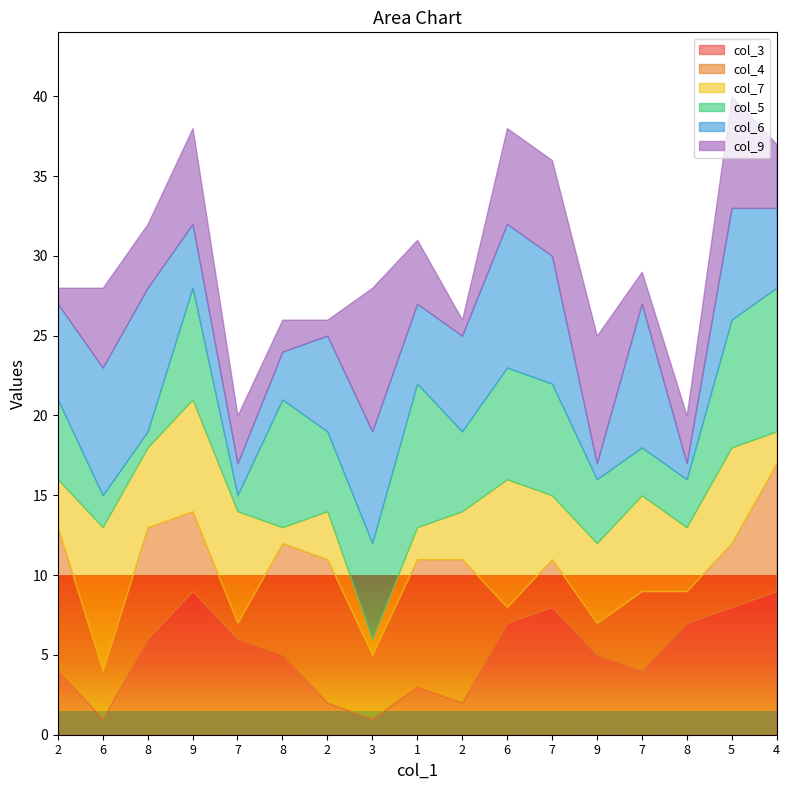

What is the total value across all series at 8?

32